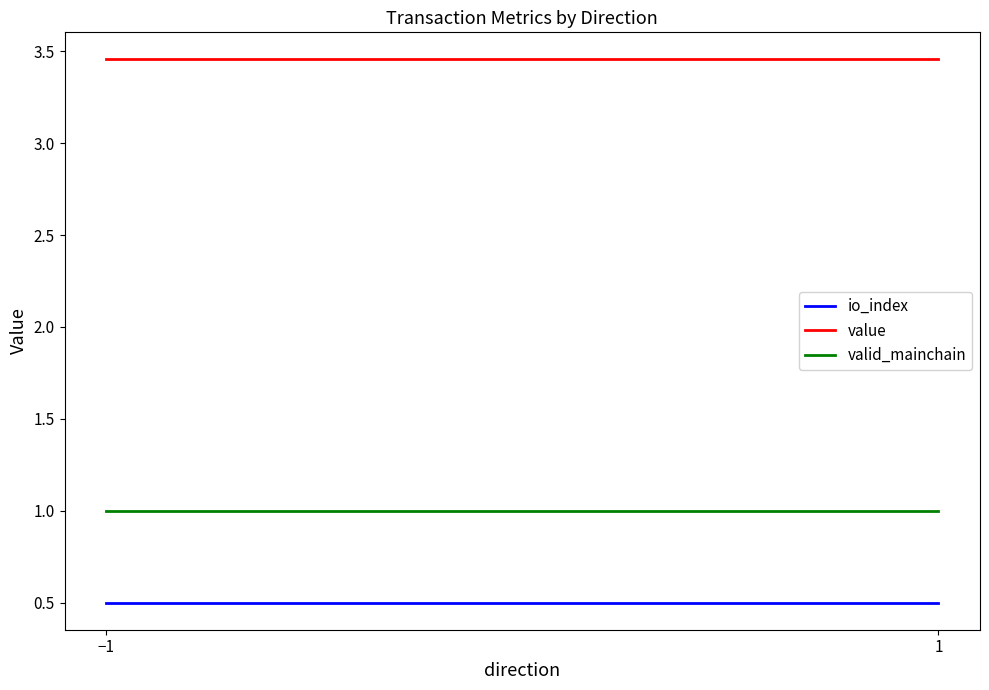

What is the average value of the valid_mainchain series?

1.0